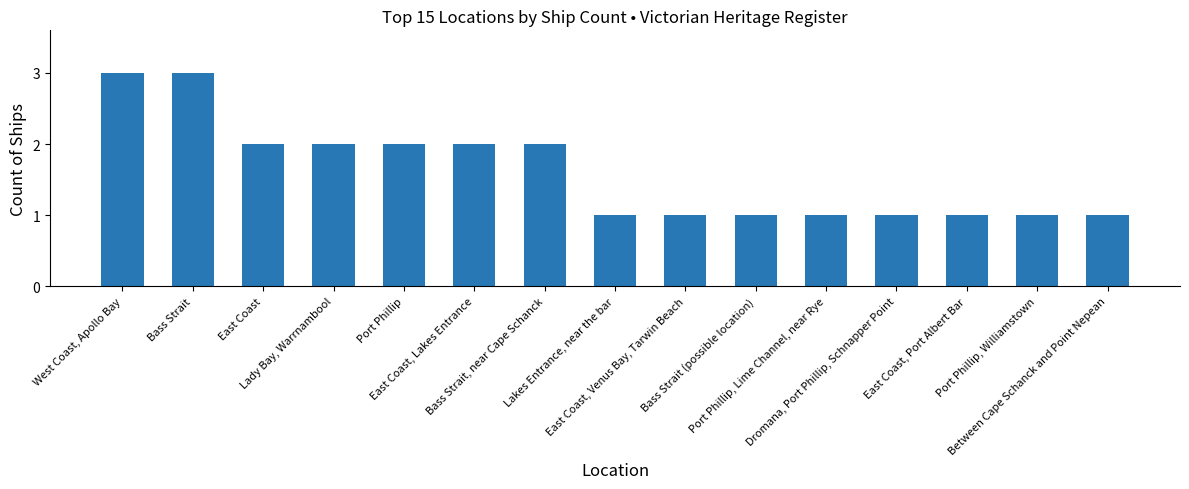

How many values are between 1 and 2?

13